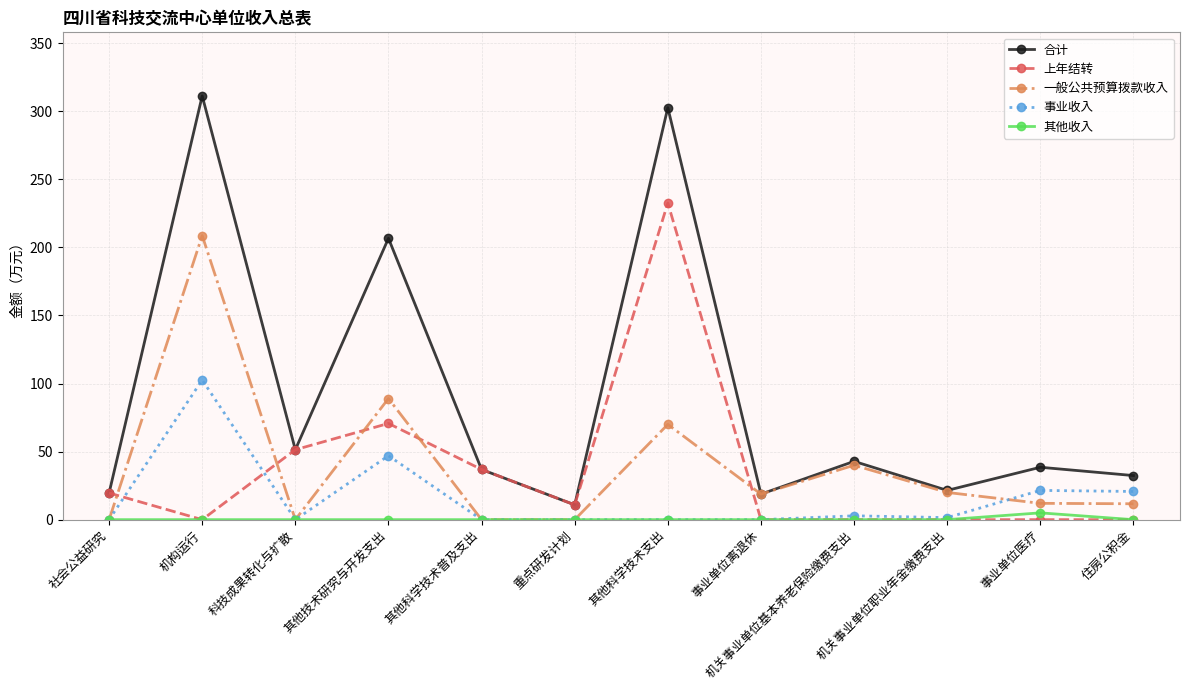

What is the difference between the 上年结转 values at 其他科学技术支出 and 机关事业单位基本养老保险缴费支出?

232.7